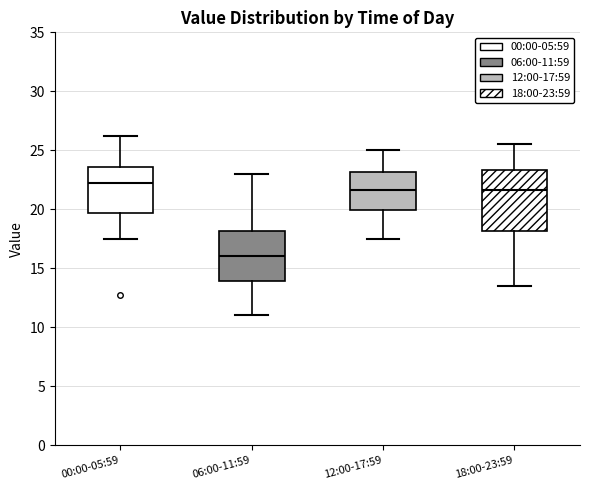

Which box has the highest median line?

00:00-05:59